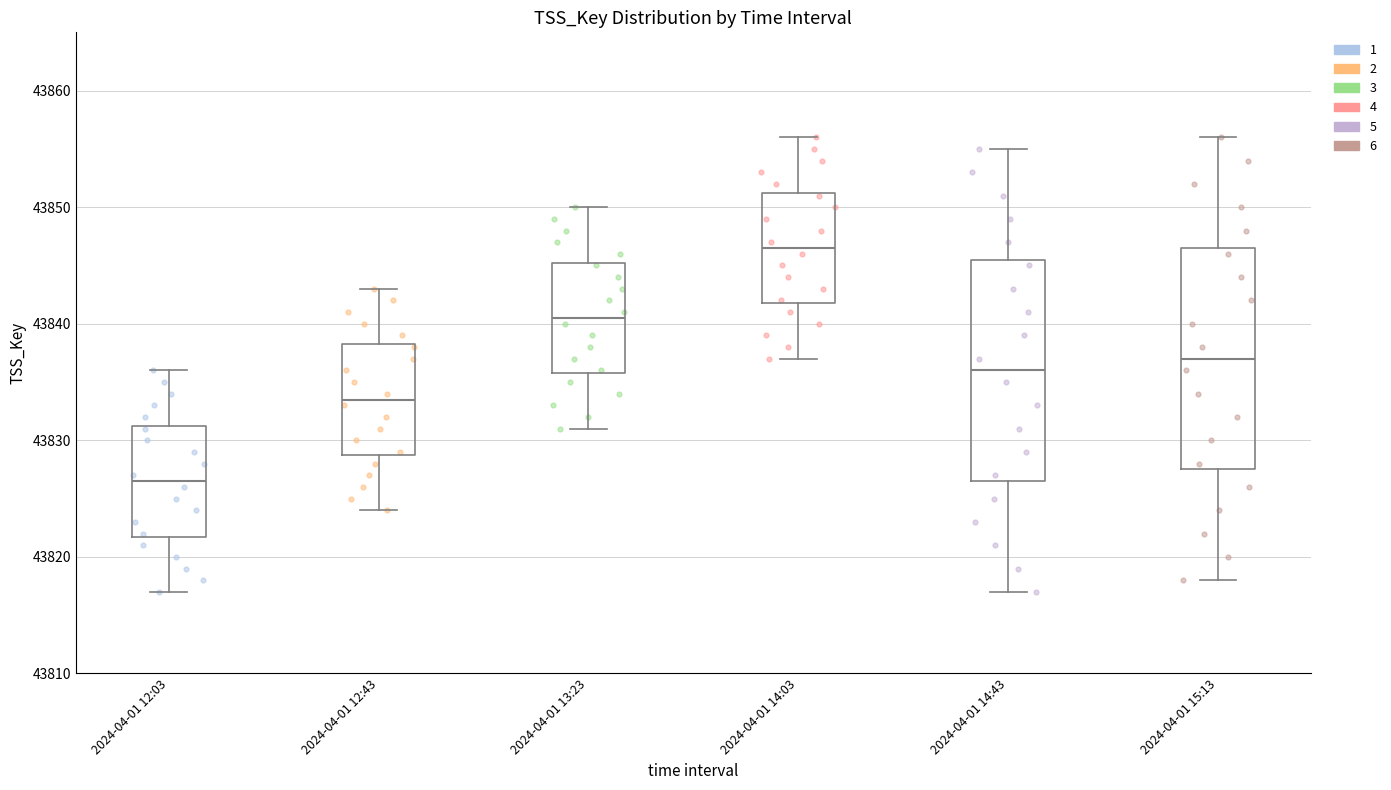

Reading left to right, transcribe this box plot: for each box, give where its median line is, the range the box spans, and where its two whiskers end, as read against the y-axis. The values are not printed on the chart, so give them approximately, as read against the axis.

2024-04-01 12:03: median 43827, box 43822 to 43831, whiskers 43817 to 43836
2024-04-01 12:43: median 43834, box 43829 to 43838, whiskers 43824 to 43843
2024-04-01 13:23: median 43841, box 43836 to 43845, whiskers 43831 to 43850
2024-04-01 14:03: median 43847, box 43842 to 43851, whiskers 43837 to 43856
2024-04-01 14:43: median 43836, box 43827 to 43846, whiskers 43817 to 43855
2024-04-01 15:13: median 43837, box 43828 to 43847, whiskers 43818 to 43856